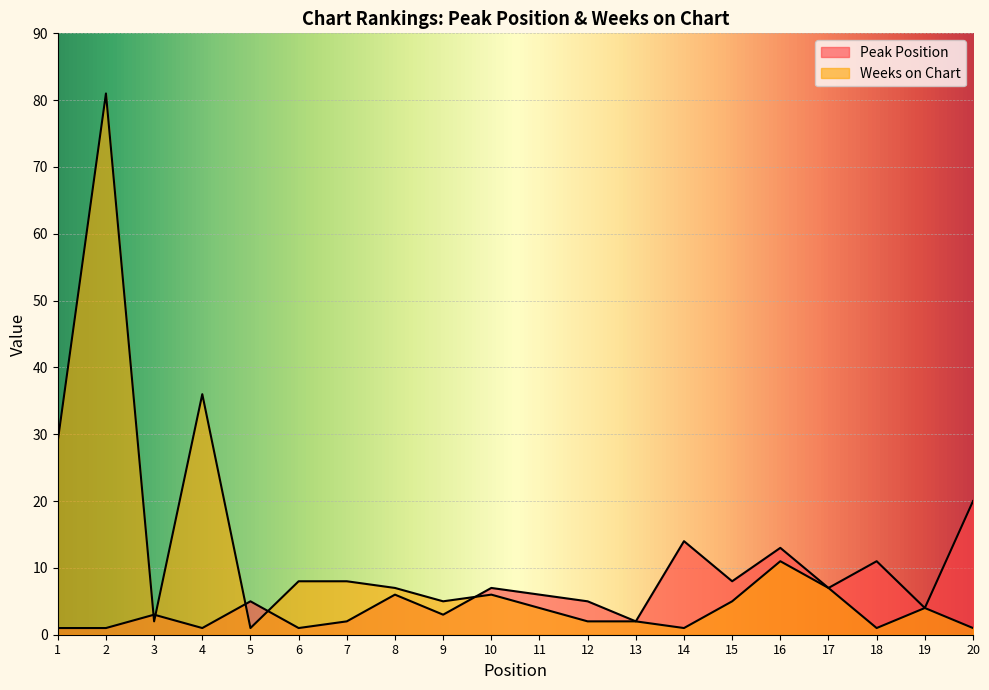

How many values in the Weeks on Chart series exceed 5?

9